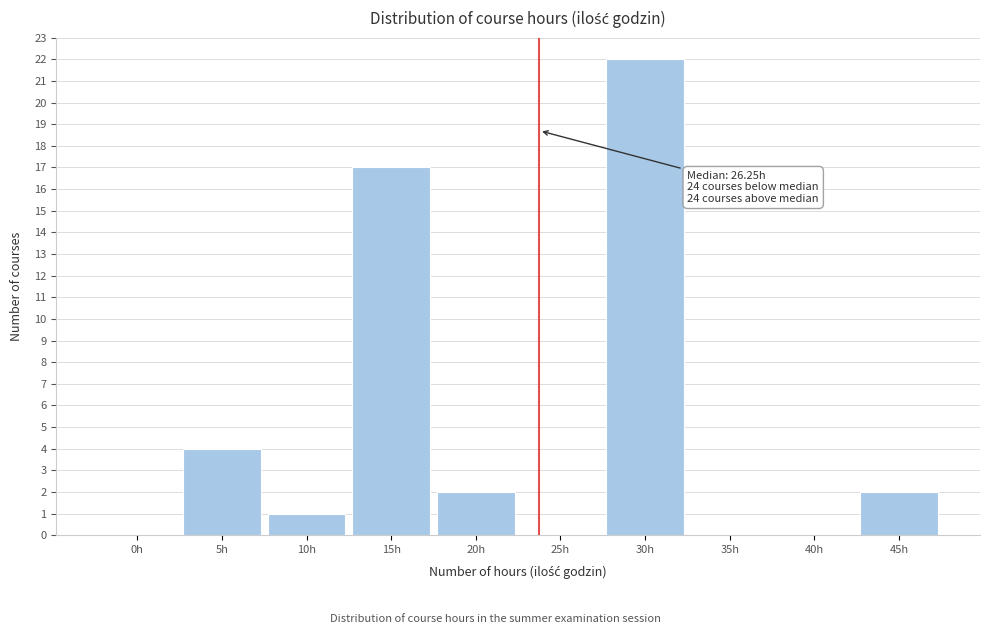

Reading left to right, what are all the values shown in this chart?

0h=0	5h=4	10h=1	15h=17	20h=2	25h=0	30h=22	35h=0	40h=0	45h=2